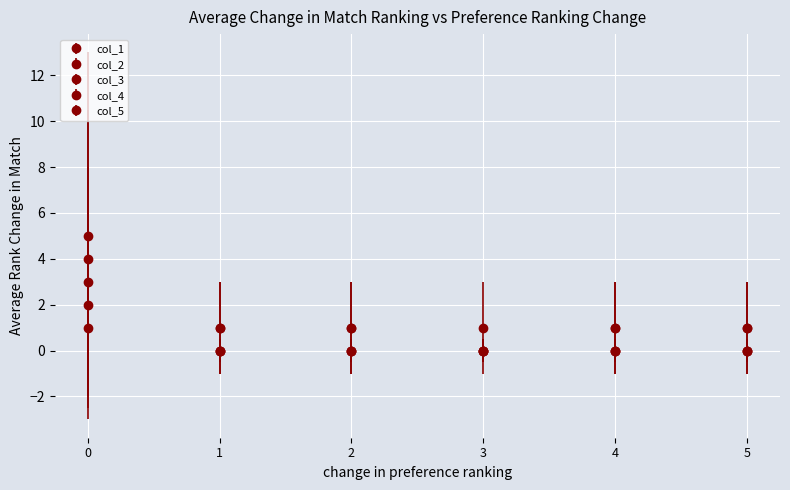

Does the chart have visible grid lines?

Yes